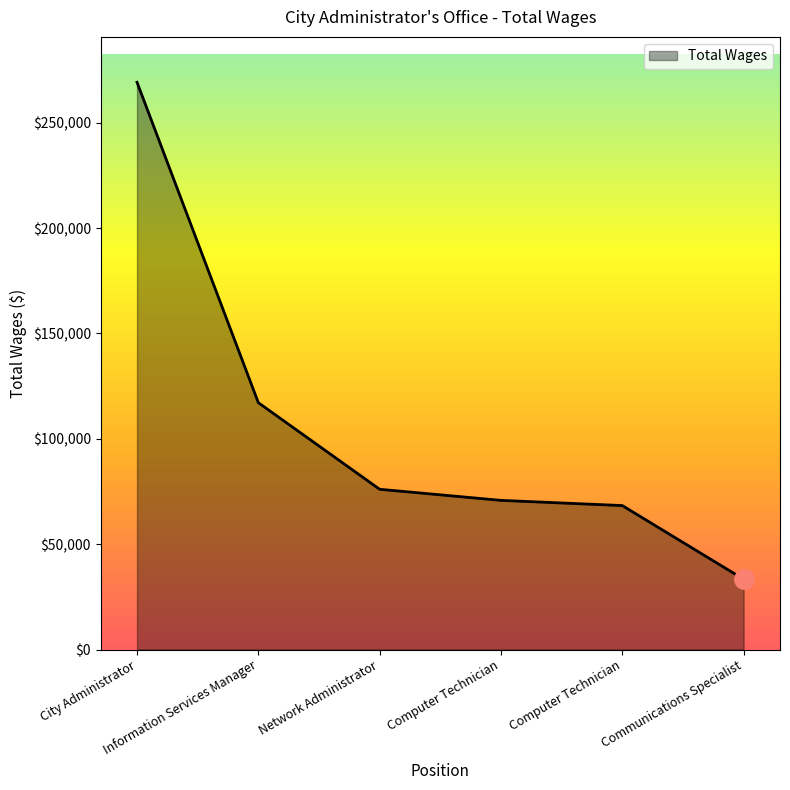

What is the change in value from City Administrator to Computer Technician?

-200865